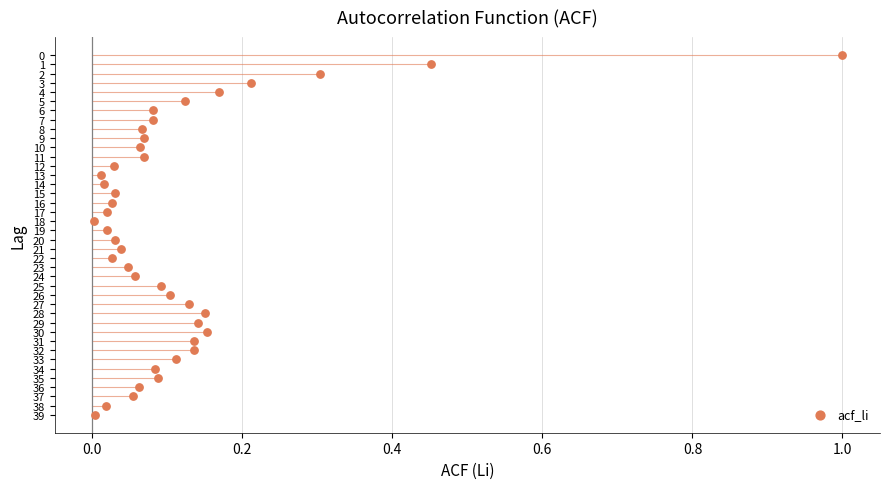

What is the range of Y values (max minus min)?

39